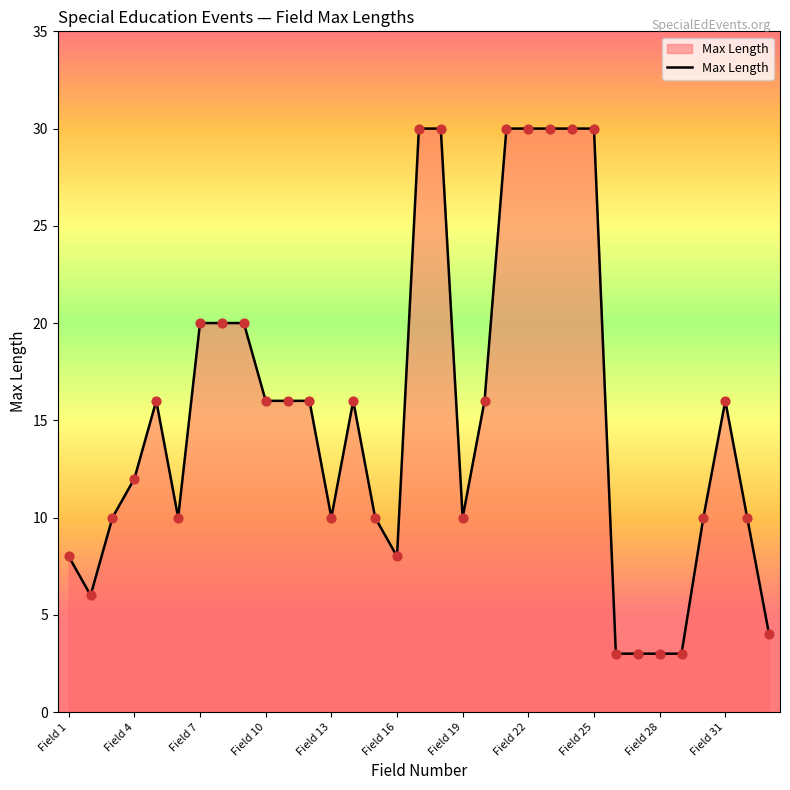

What is the difference between the maximum and minimum values?

27